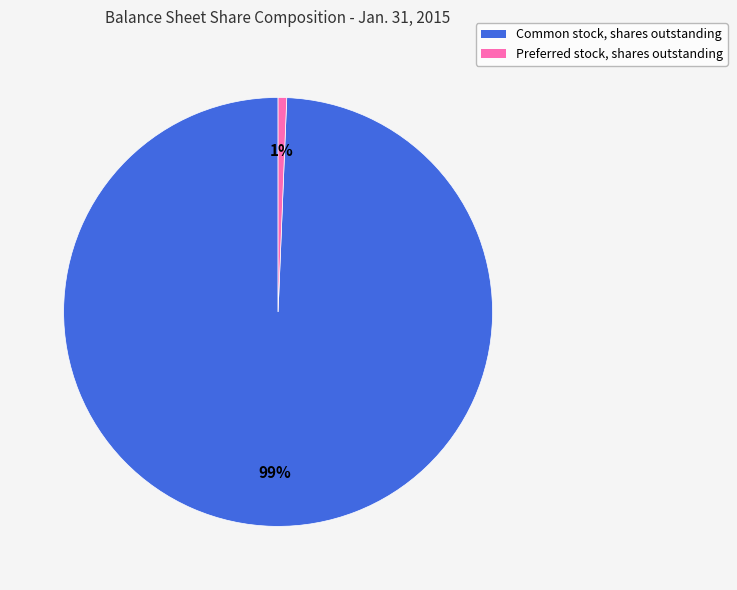

How many segments does this pie chart have?

2